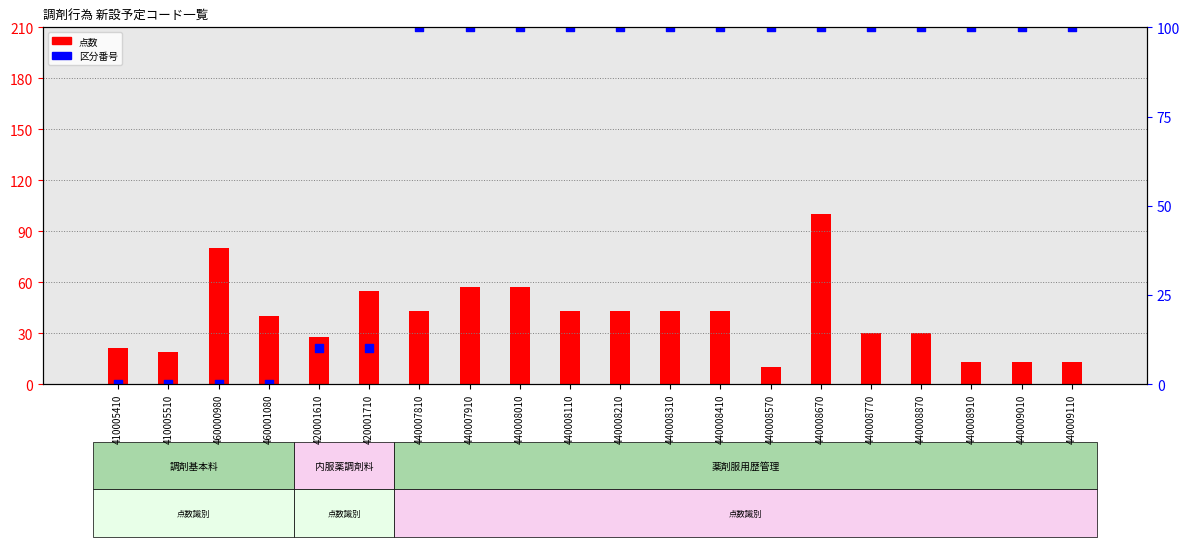

At which category is the sum across all series the highest?

440008670